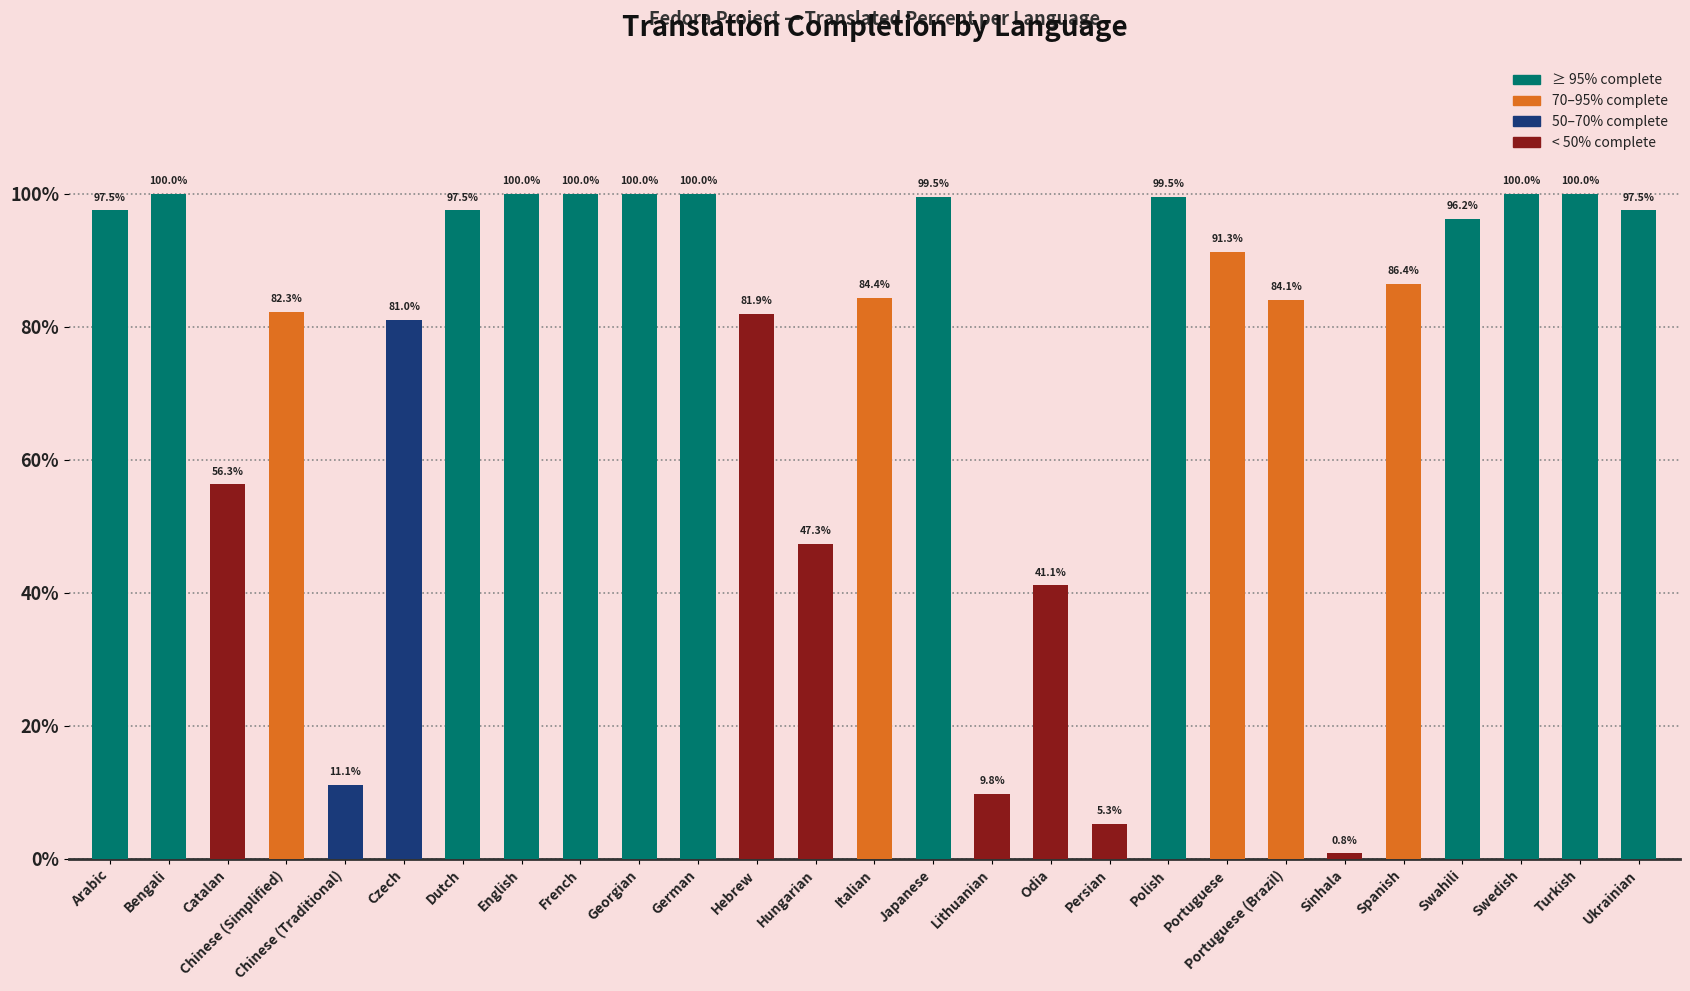

What is the label of the 3rd bar from the right?

Swedish